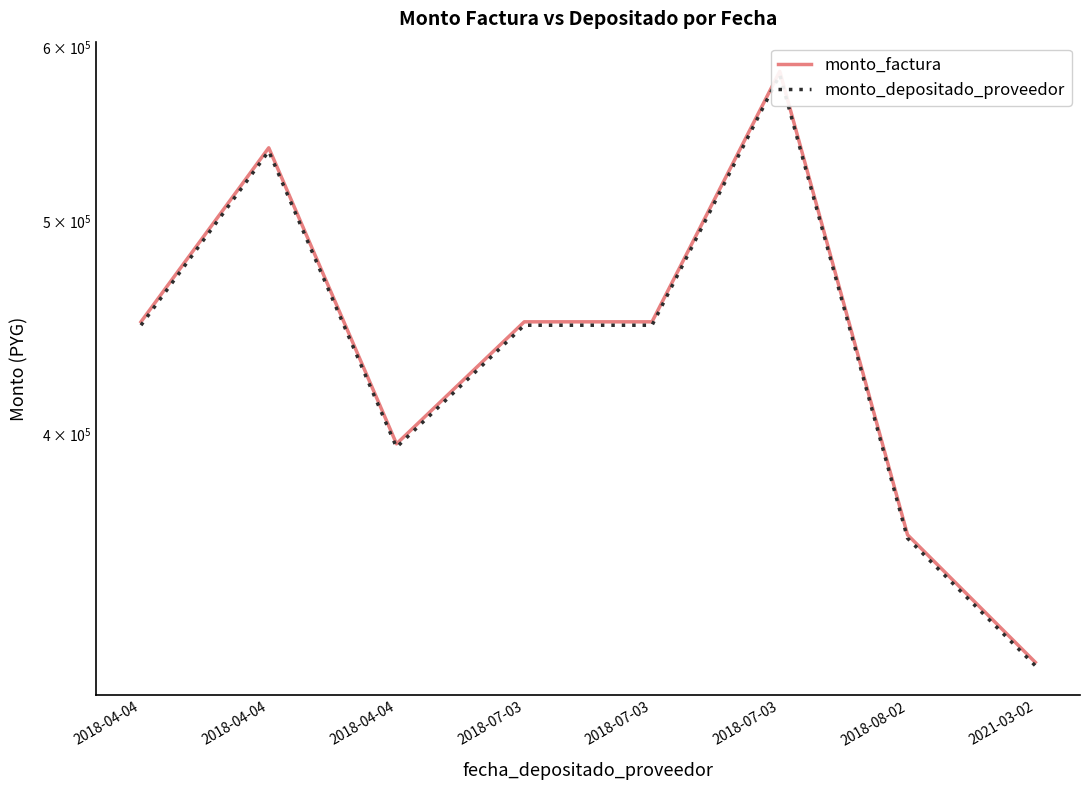

At 2018-04-04, list the series in order from smallest to largest.

monto_depositado_proveedor, monto_factura